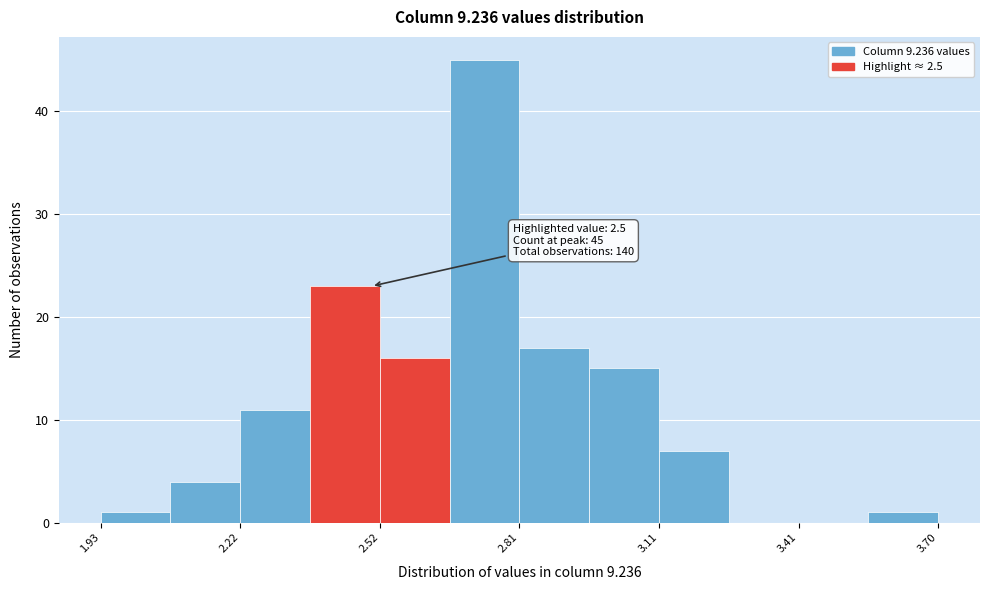

Read against the x-axis, roughly where is the centre of the tallest bar?

2.75